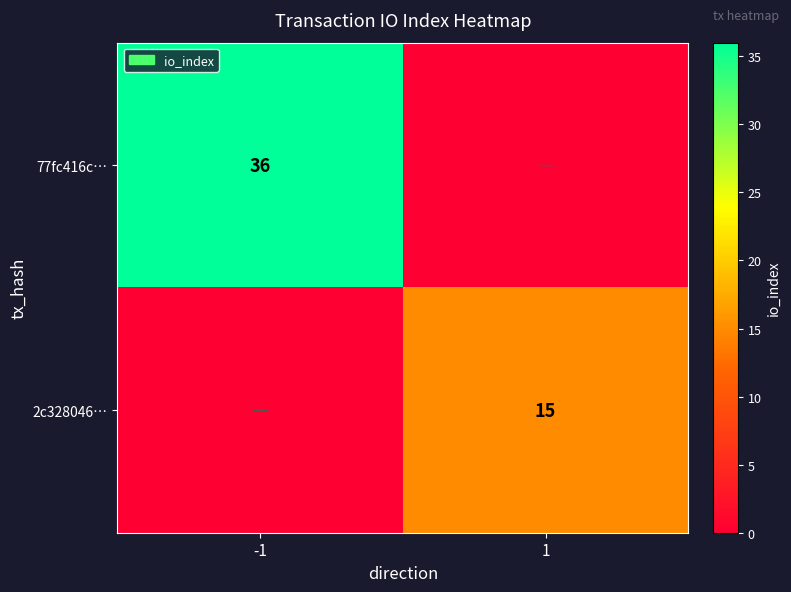

Is it true that 77fc416c… equals 13 at -1?

False